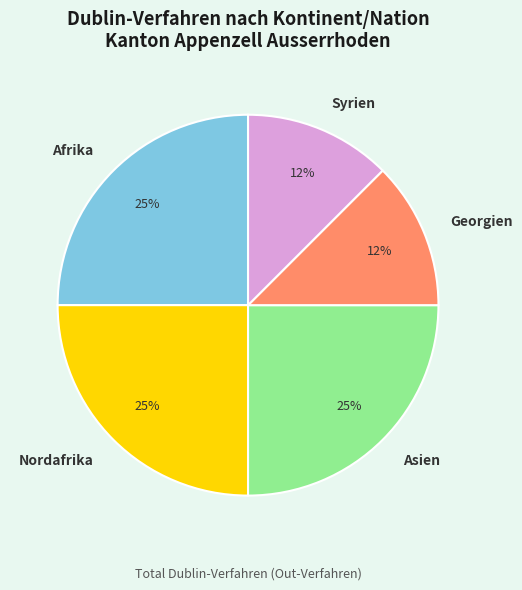

Count the number of slices in the pie.

5